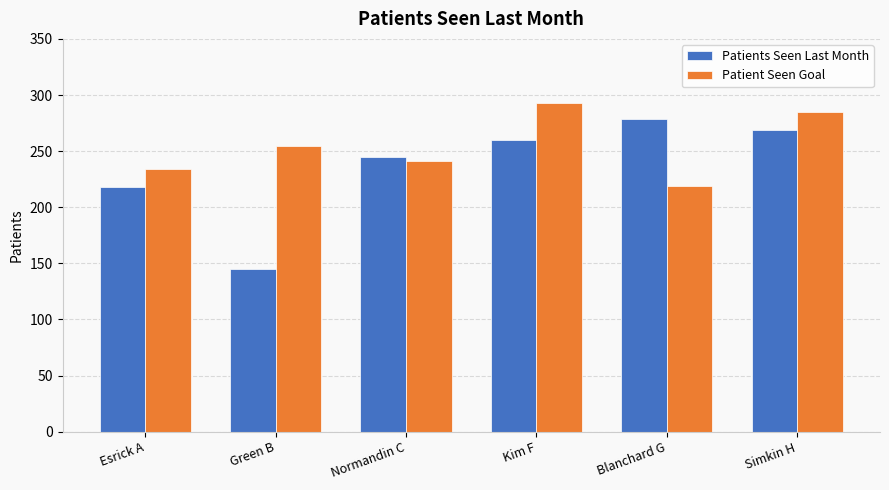

What is the total value across all series at Normandin C?

486.3